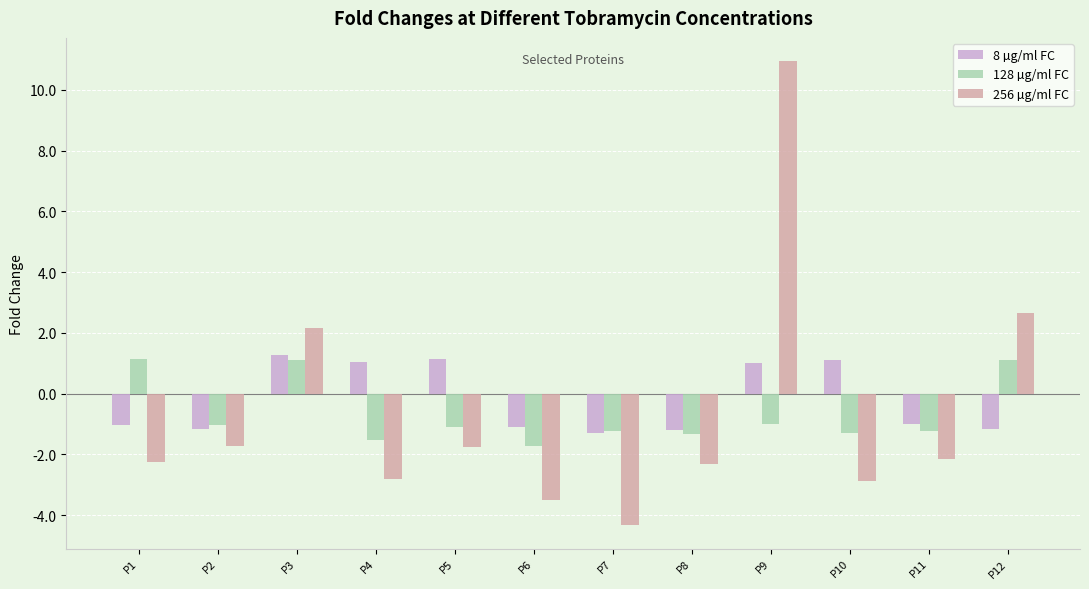

What is the value of the 256 µg/ml FC bar at the 2nd from the left?

-1.7